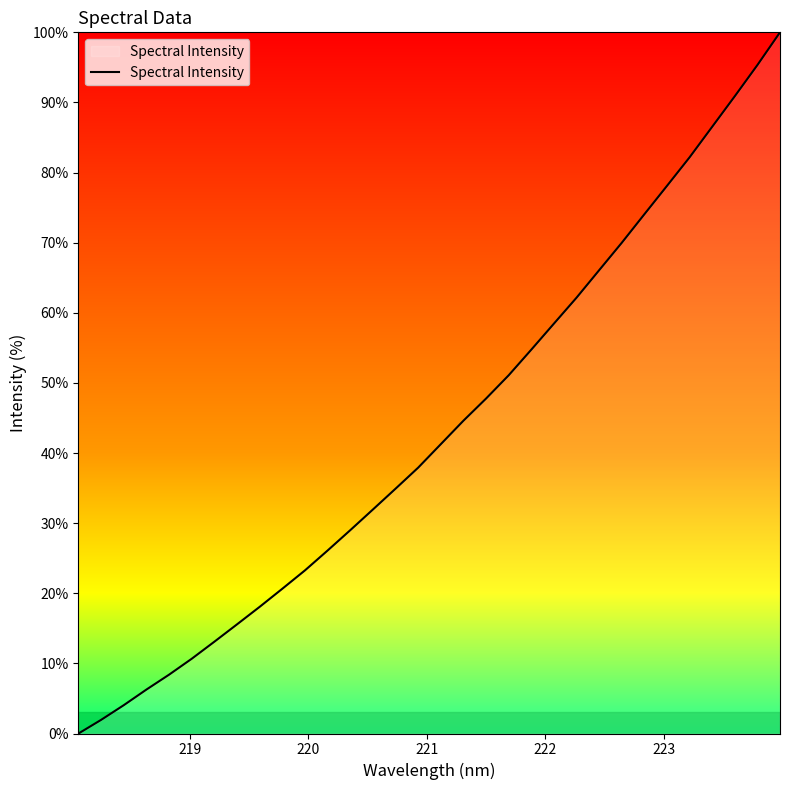

How many values exceed 41?

16